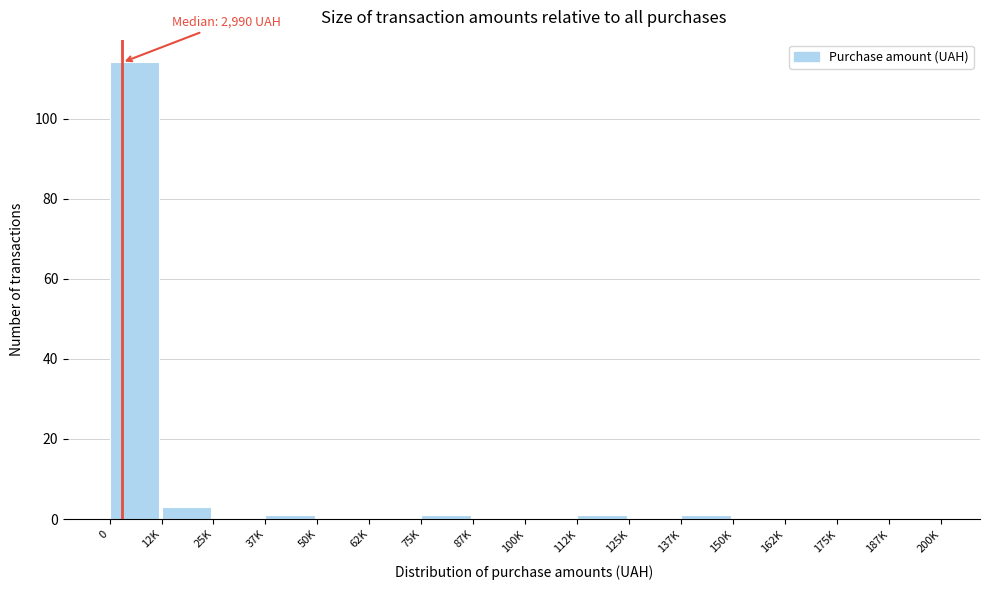

Reading left to right, extract all data points from this chart.

0=114	12K=3	25K=0	37K=1	50K=0	62K=0	75K=1	87K=0	100K=0	112K=1	125K=0	137K=1	150K=0	162K=0	175K=0	187K=0